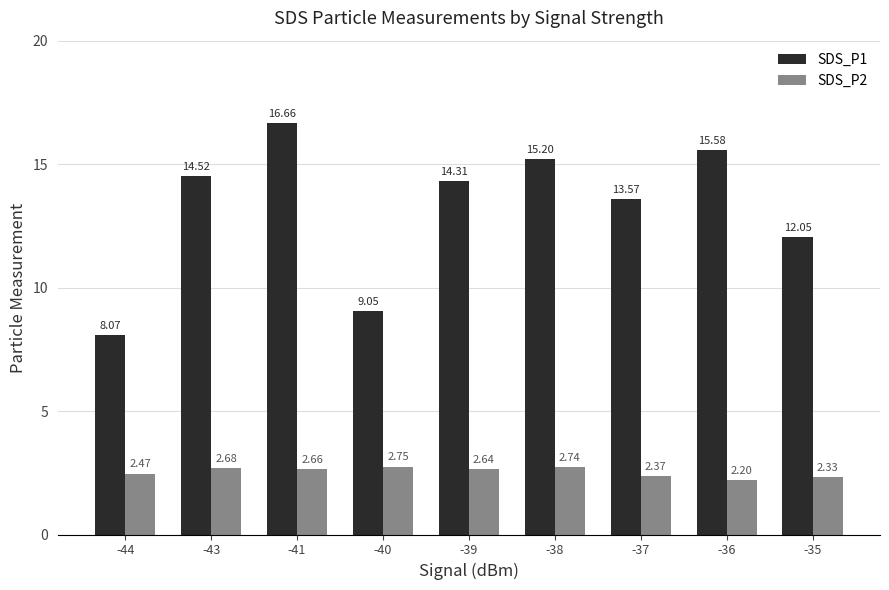

What is the difference between the SDS_P2 values at -39 and -44?

0.2